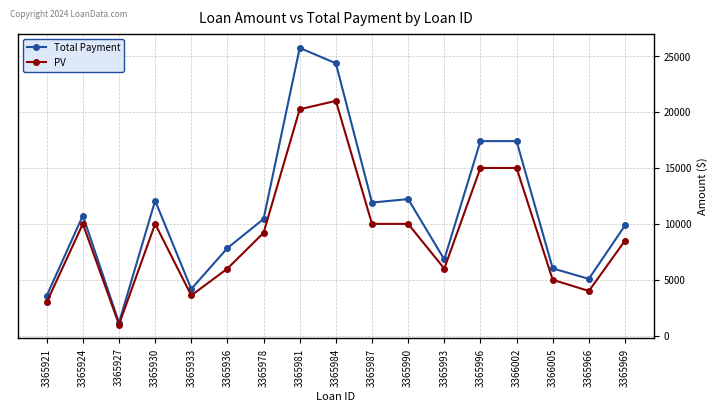

Is this an area chart (filled region under the line)?

No